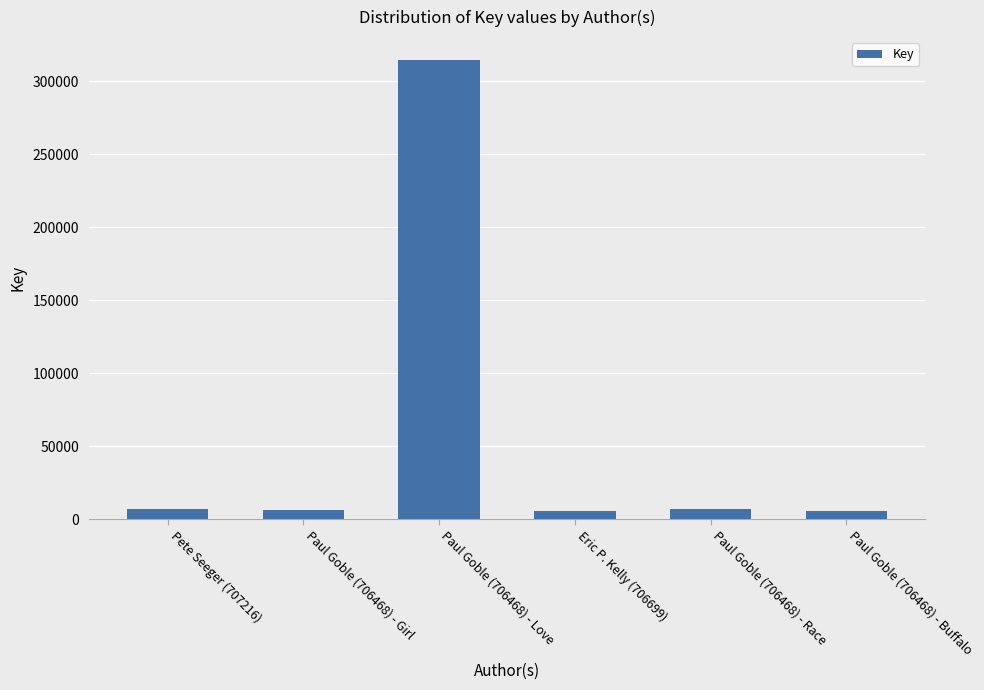

How many categories are shown in the chart?

6